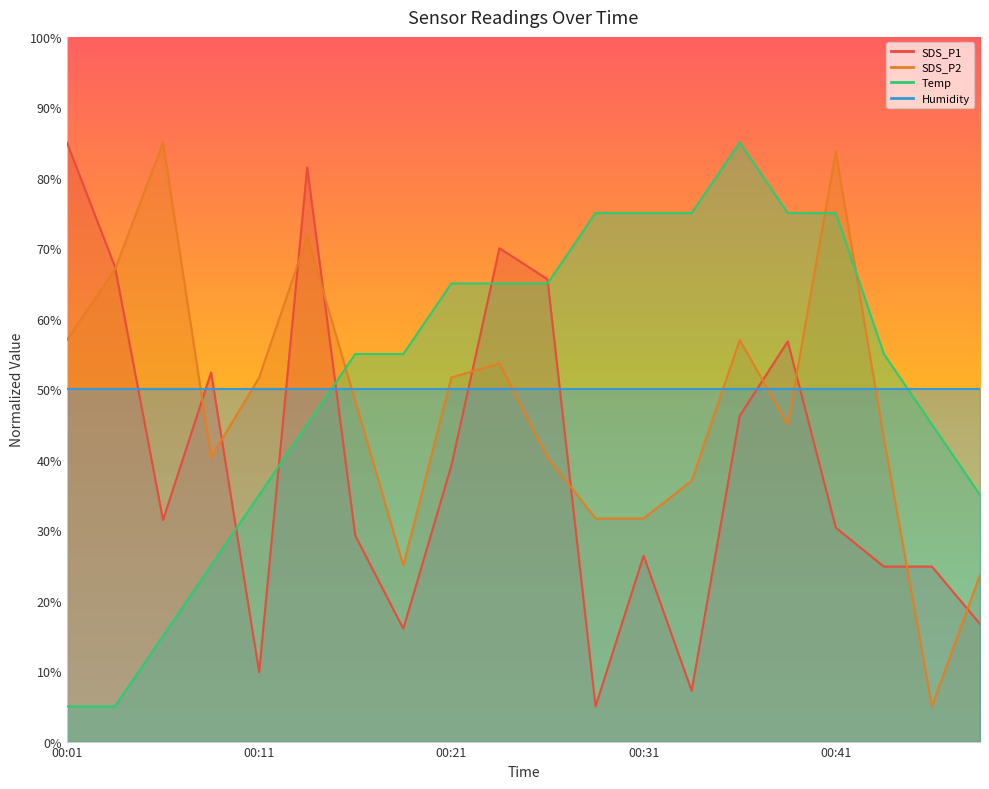

Rank the categories by SDS_P1 value from lowest to highest.

00:29, 00:34, 00:11, 00:19, 00:48, 00:43, 00:46, 00:31, 00:16, 00:41, 00:07, 00:21, 00:36, 00:09, 00:38, 00:26, 00:04, 00:24, 00:14, 00:01